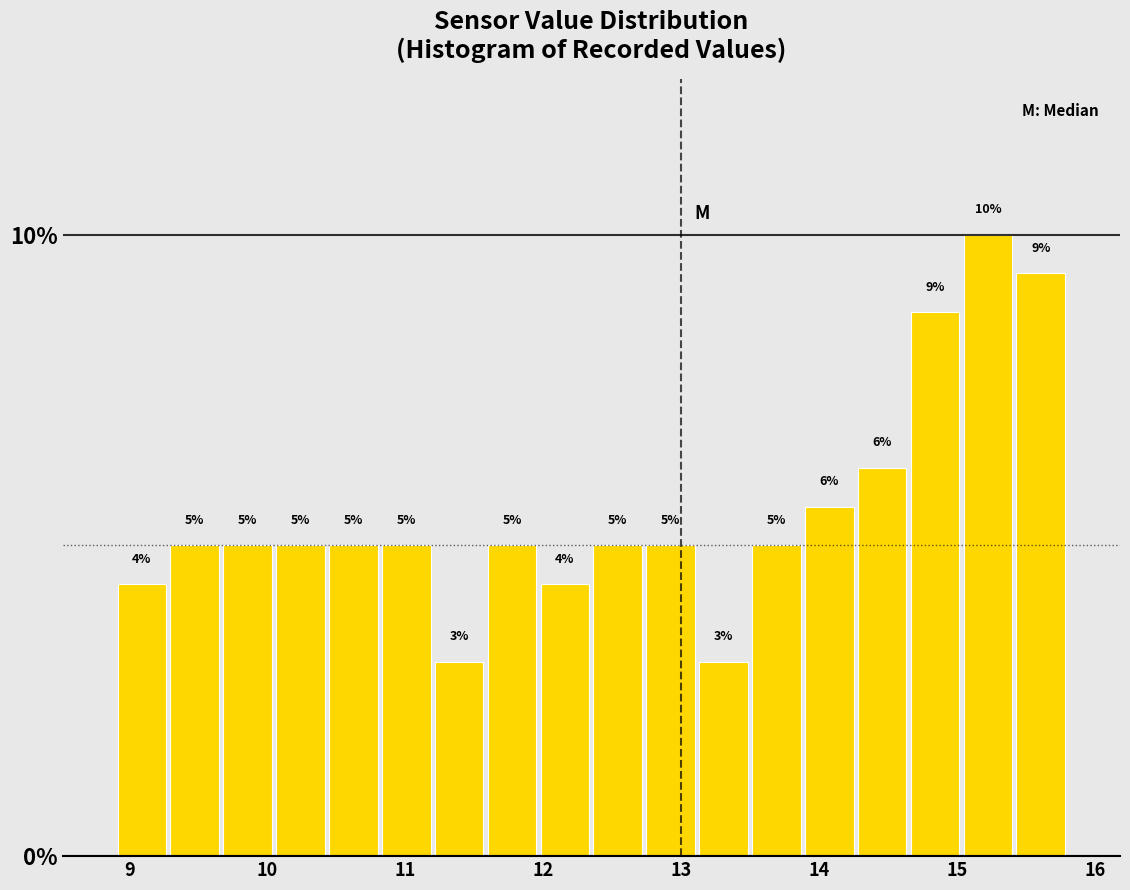

Around what value on the x-axis is the tallest bar? Give the approximate position of its centre, as read against the axis.

15.2